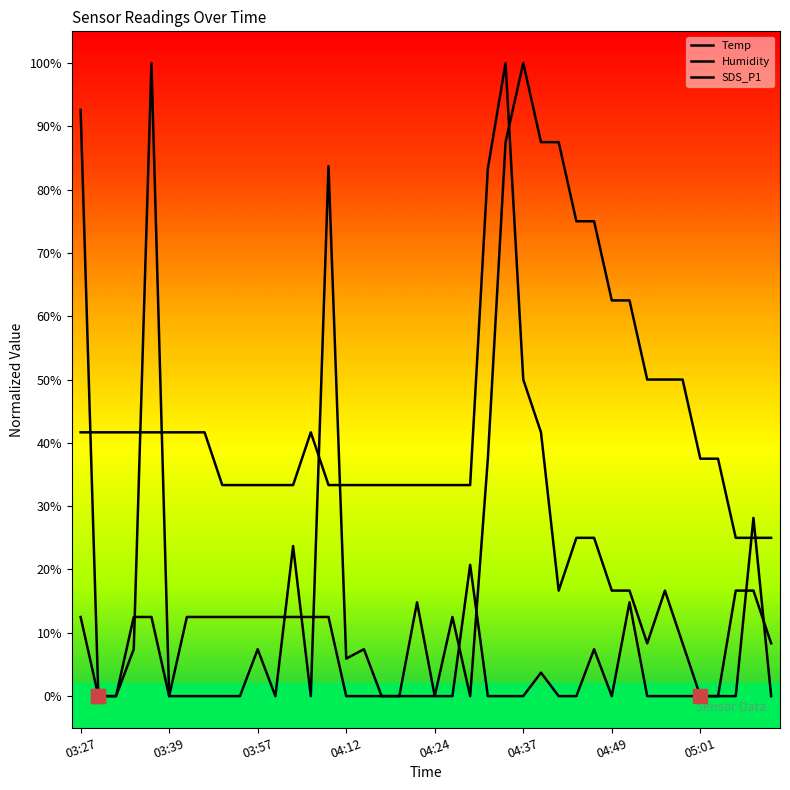

Where do Humidity and SDS_P1 first cross each other?

03:27 and 03:30